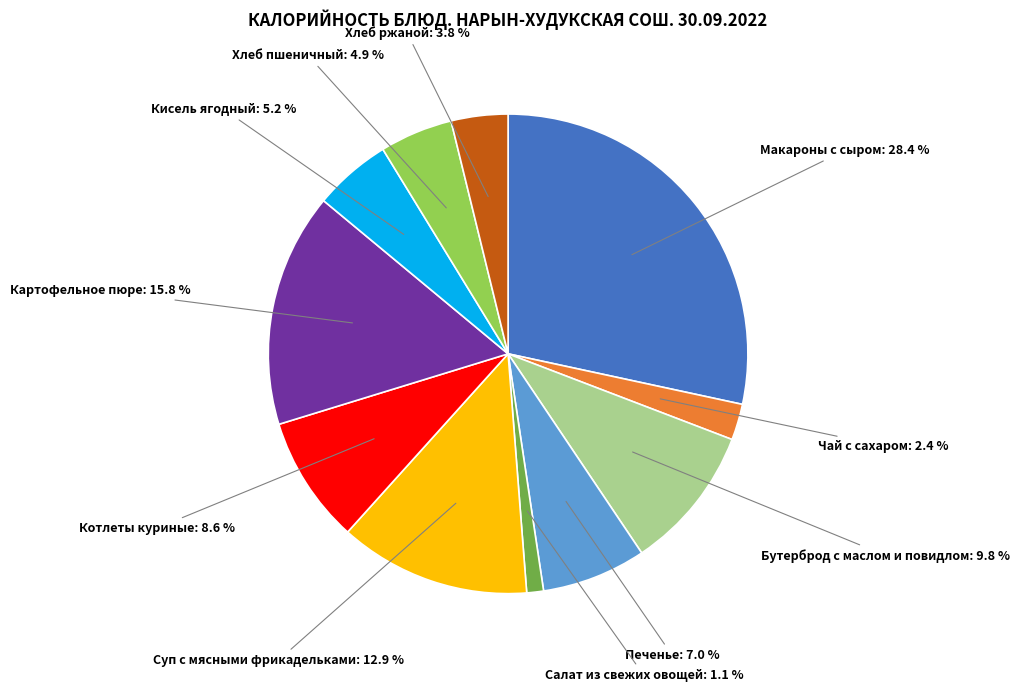

Does any single category account for the majority?

No